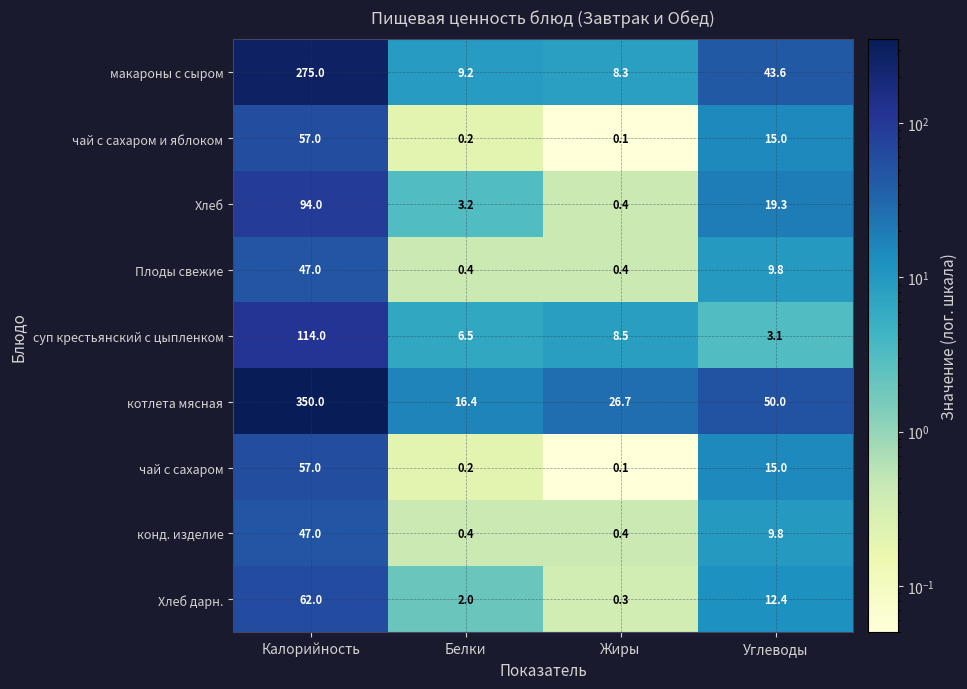

How many values in the Хлеб дарн. series are below 12?

2